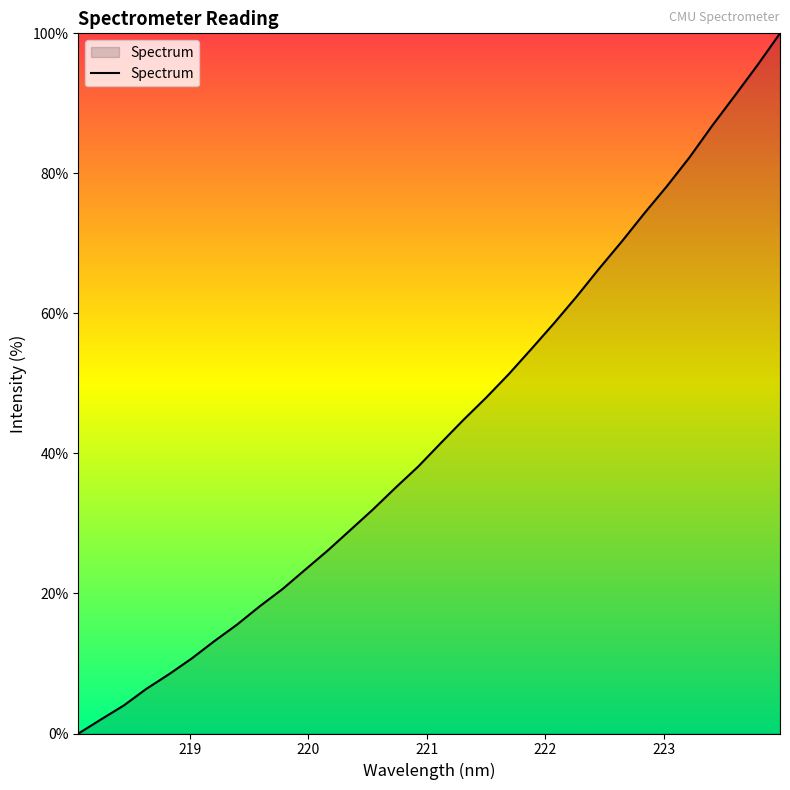

How many lines are shown in the chart?

1